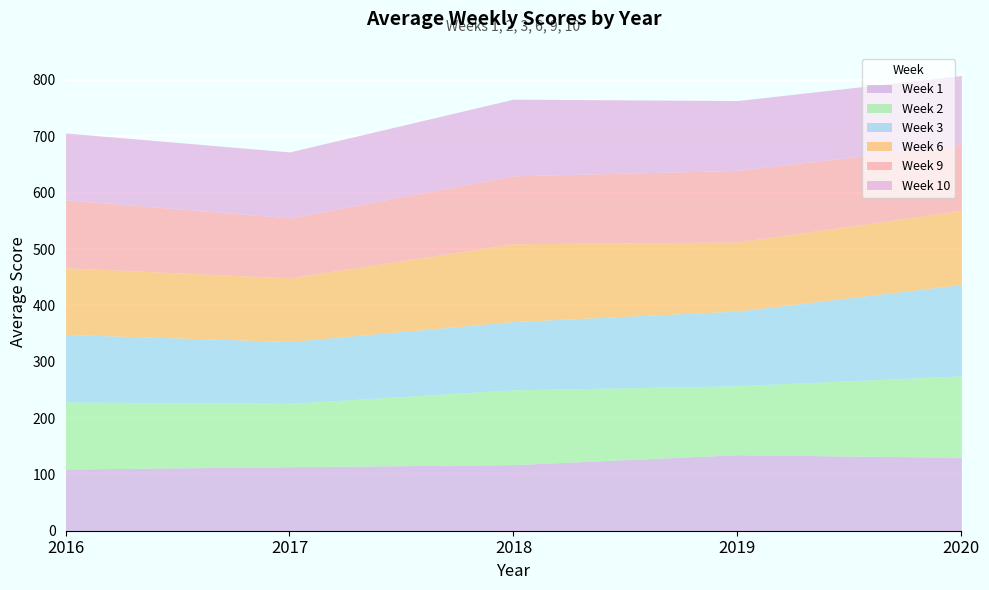

How many times do Week 1 and Week 6 cross each other?

4